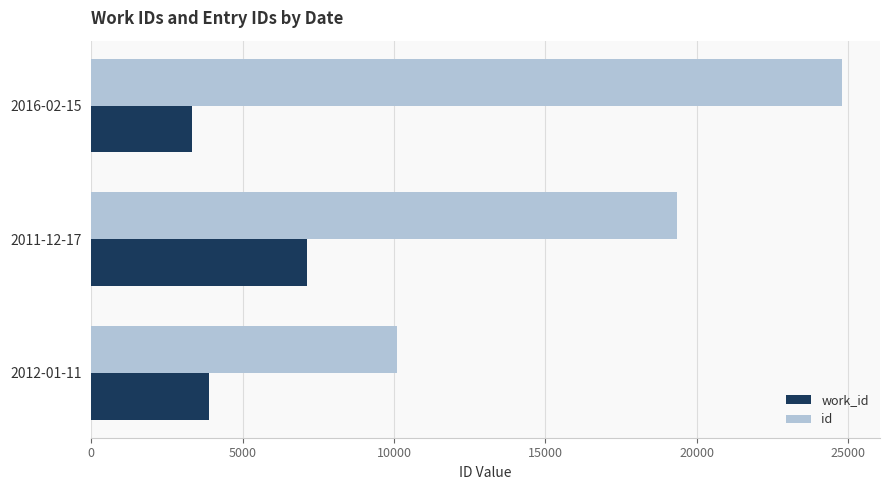

At how many categories does at least one series exceed 22335?

1